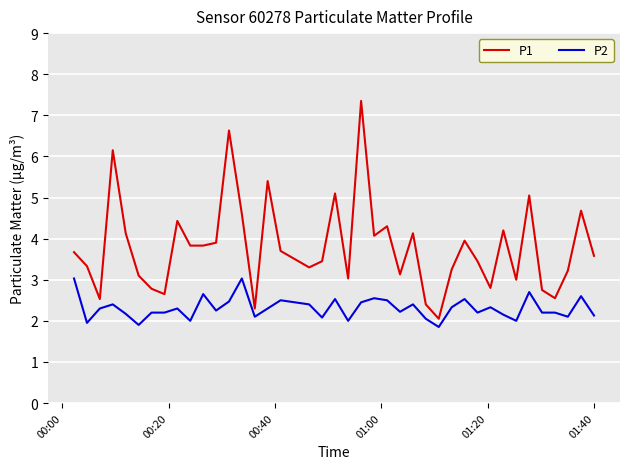

True or false: P1 and P2 intersect in this chart.

False